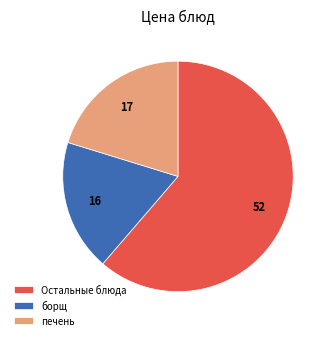

How many segments does this pie chart have?

3